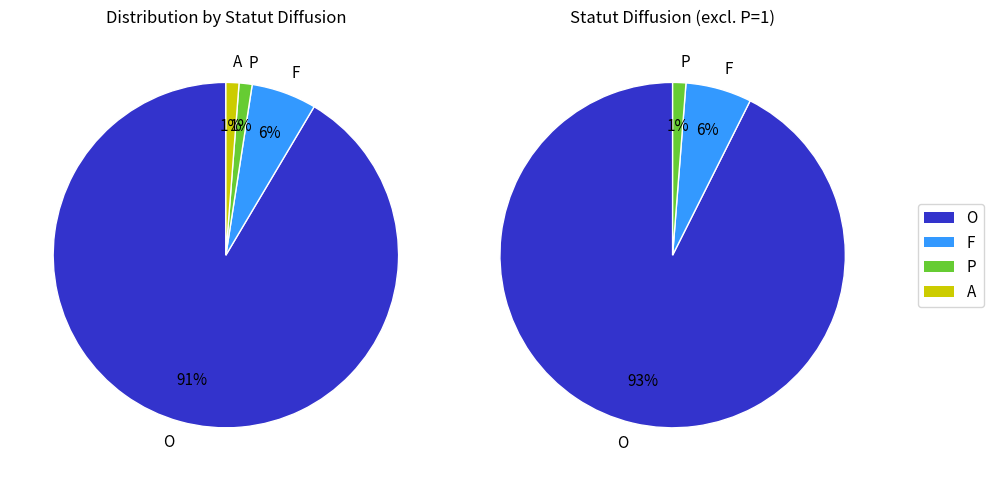

Which category accounts for the majority?

O